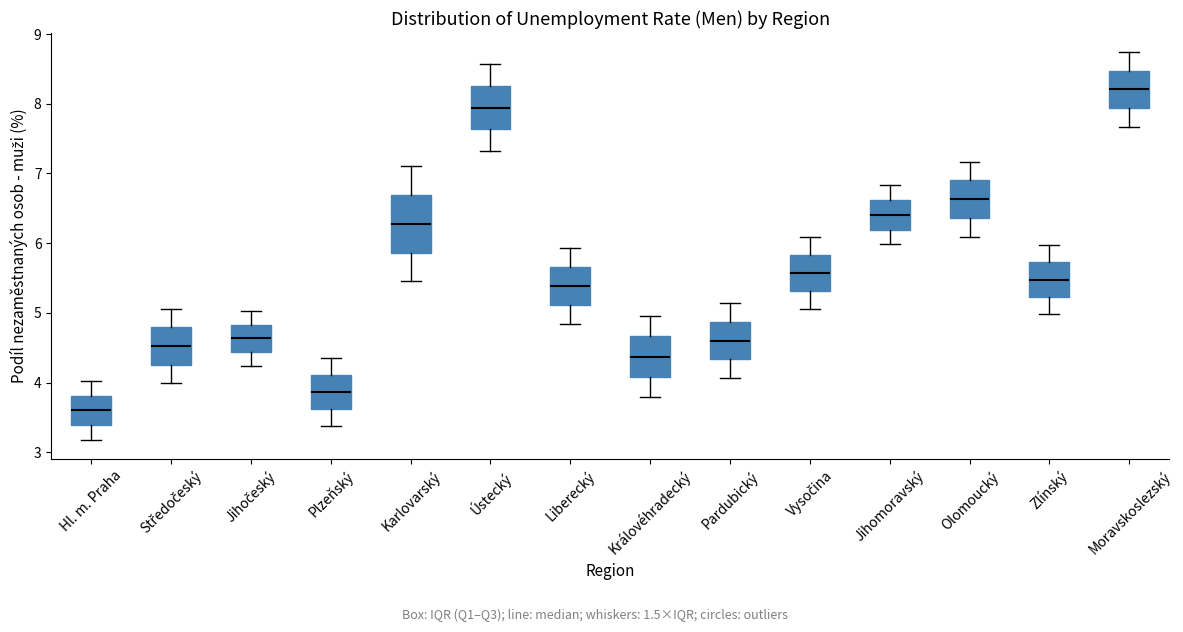

Which box's median line is the highest?

Moravskoslezský